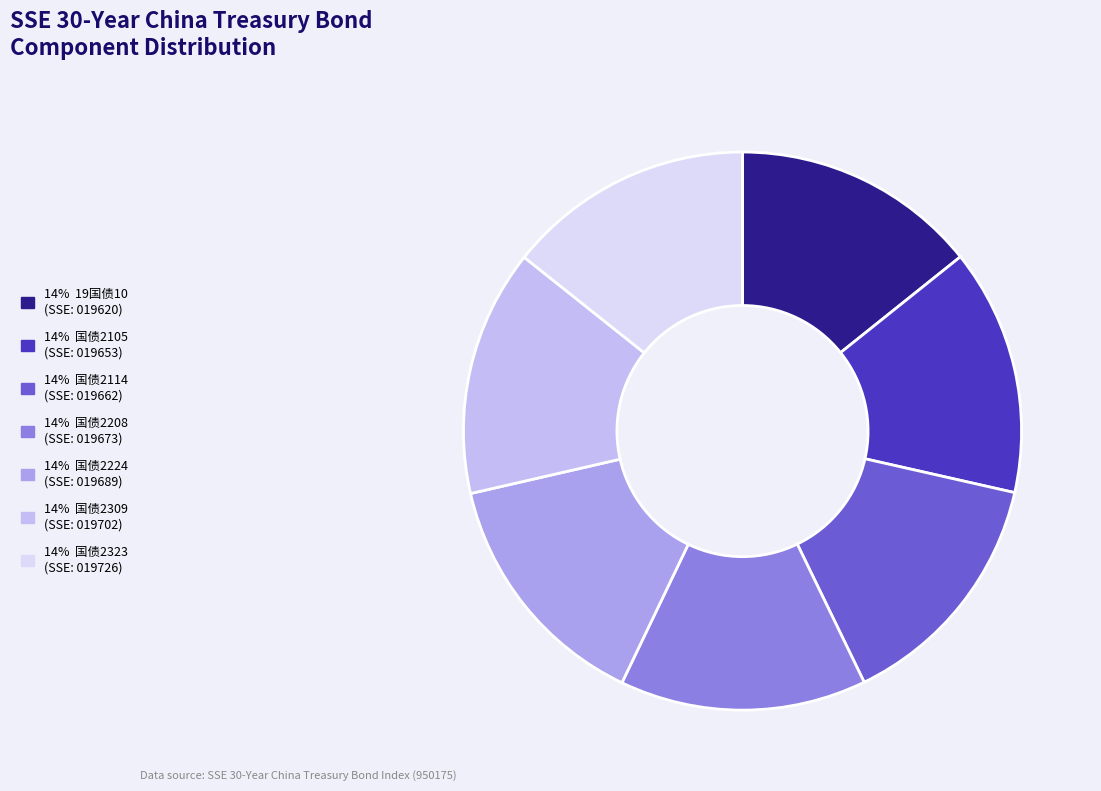

To the nearest percent, what is the average slice percentage?

14%